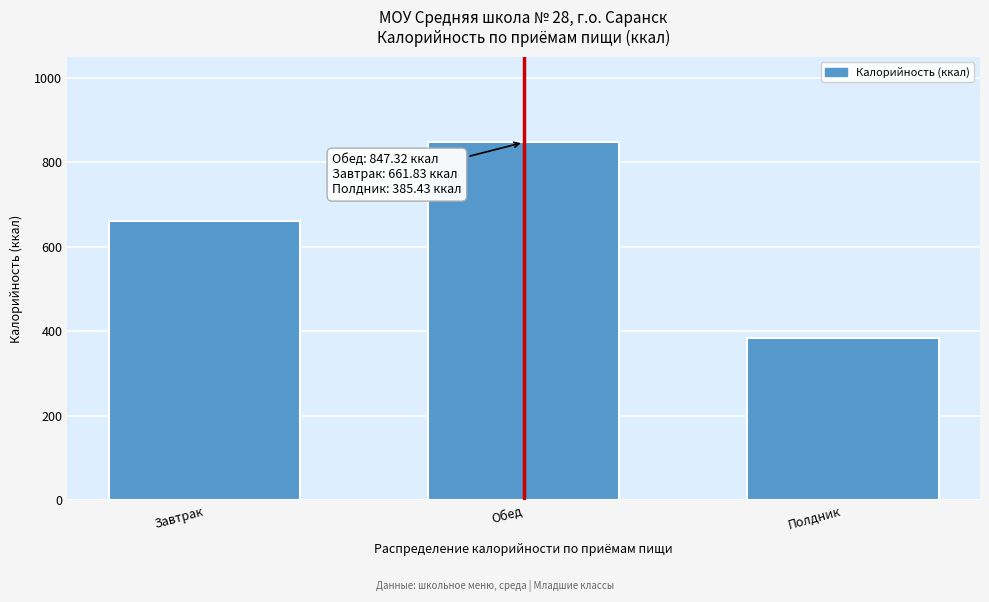

Reading left to right, list all the values displayed in this chart.

661.8	847.3	385.4